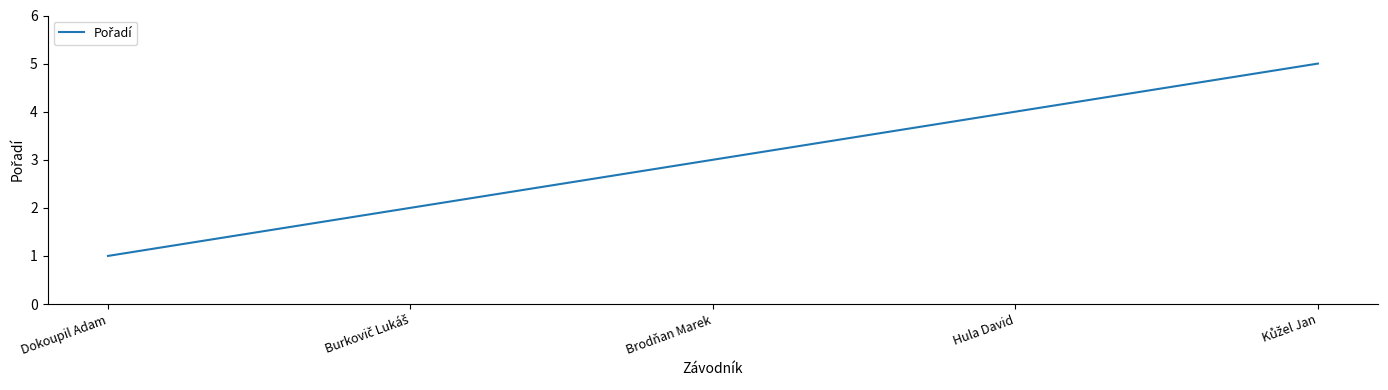

Count the values in the range 2 to 4.

3